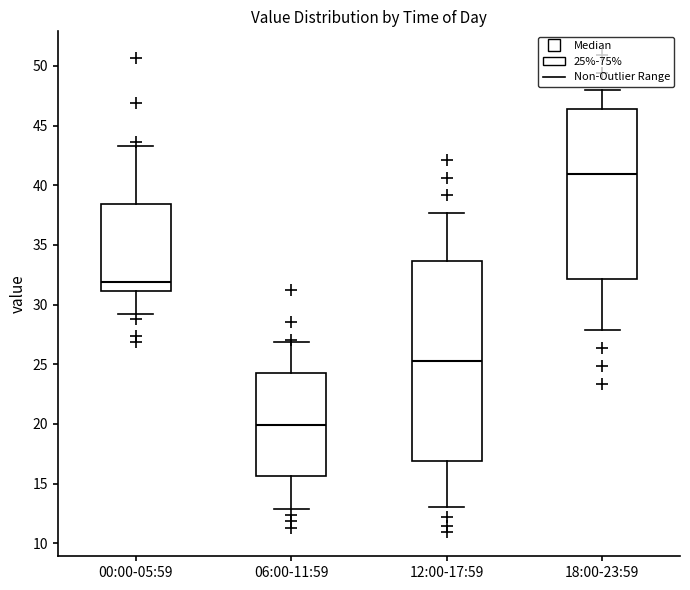

Where does the median line of the box for 06:00-11:59 sit on the y-axis? The values are not printed on the chart, so give them approximately, as read against the axis.

20.0